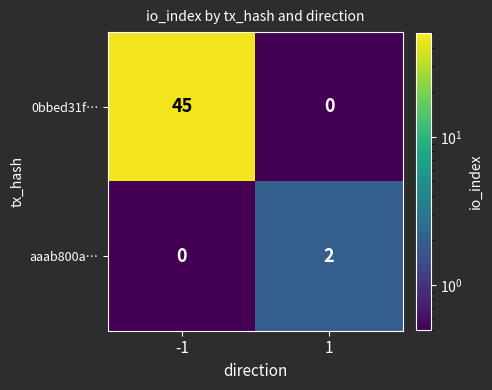

The value of aaab800a… at -1 is -1. True or false?

False